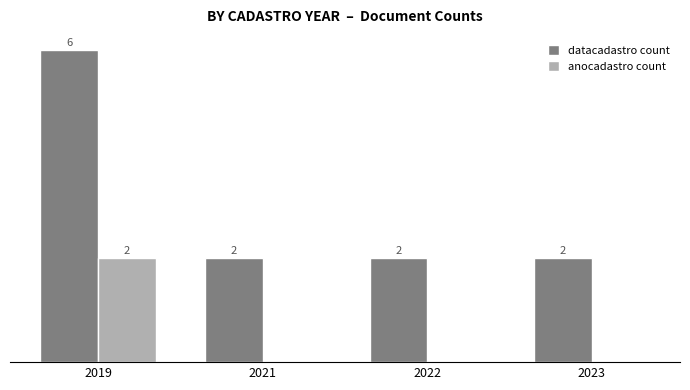

Is the value of anocadastro count at 2023 greater than the value of datacadastro count at 2021?

No